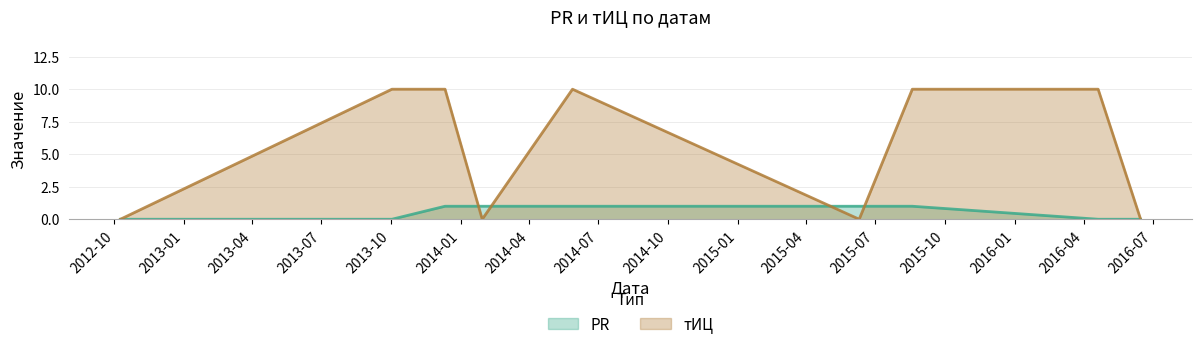

How many times do тИЦ and PR cross each other?

4